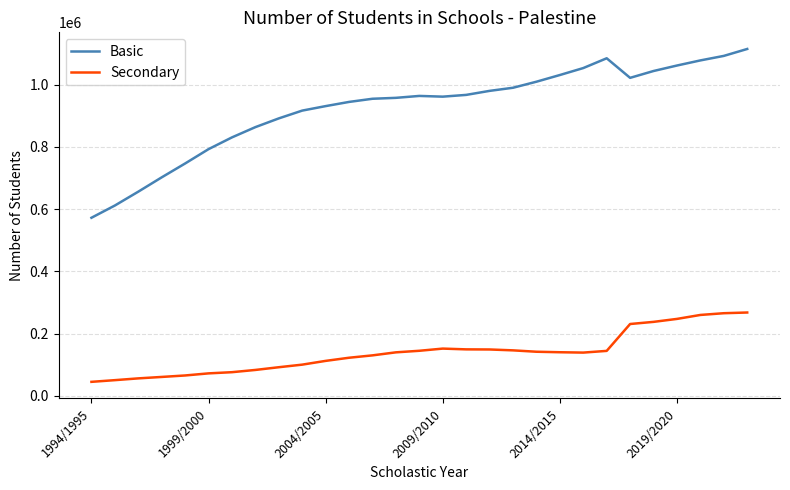

List the series in order of their peak value, highest first.

Basic, Secondary